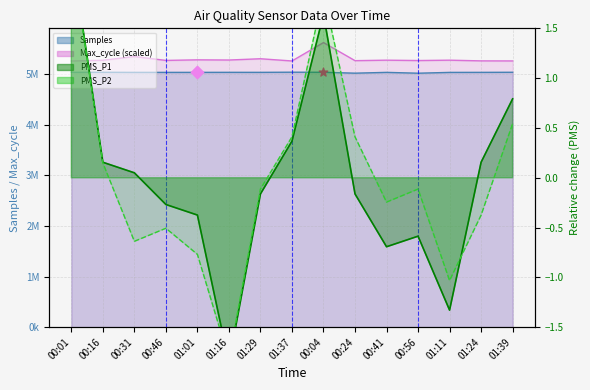

Is the value of Samples at 00:31 greater than the value of PMS_P1 at 01:29?

Yes